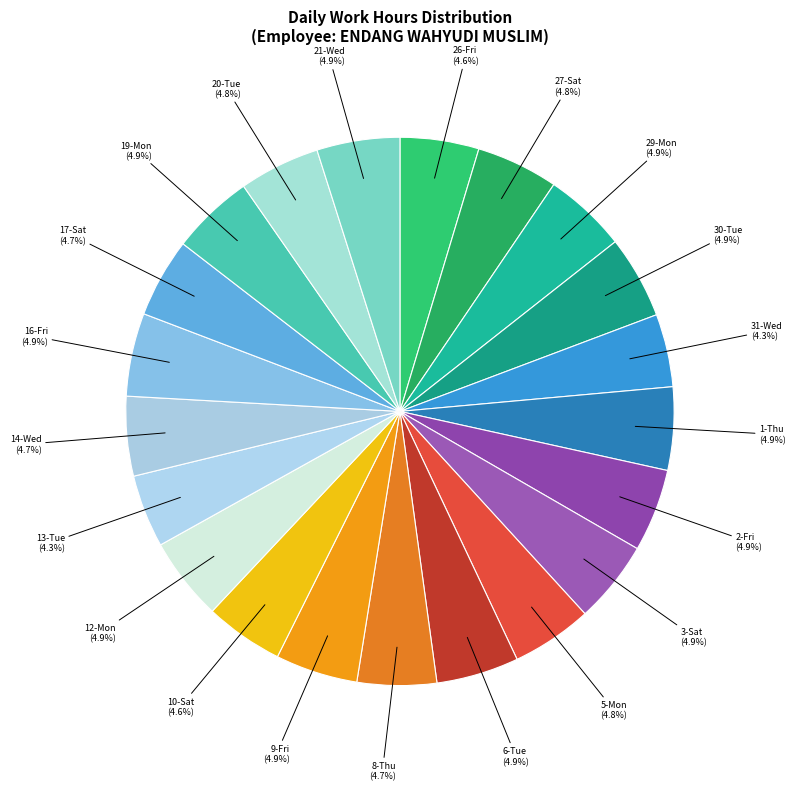

How many segments does this pie chart have?

21